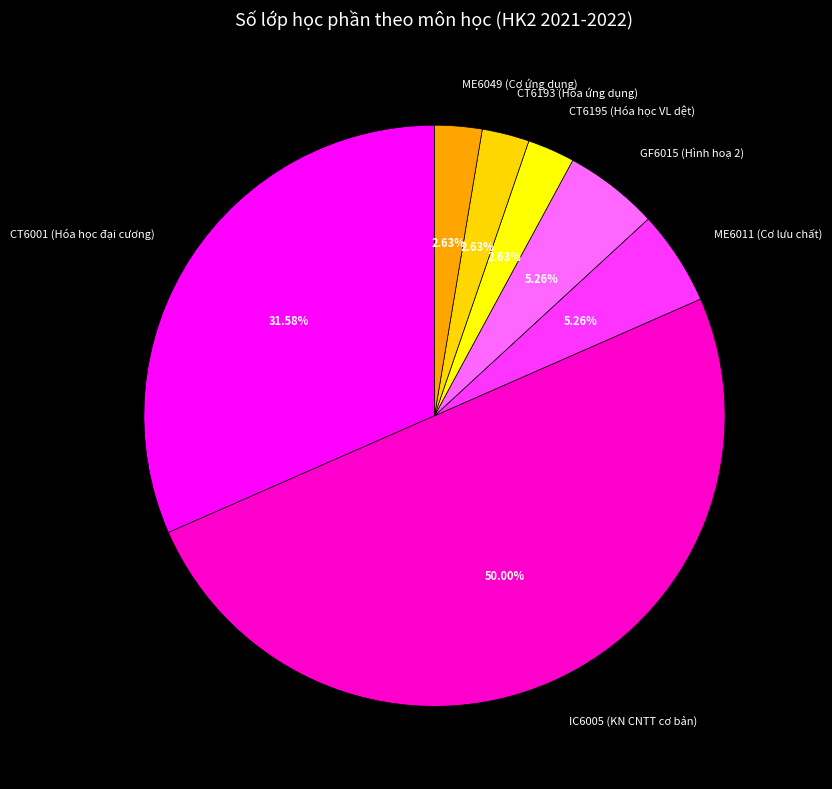

How many segments does this pie chart have?

7